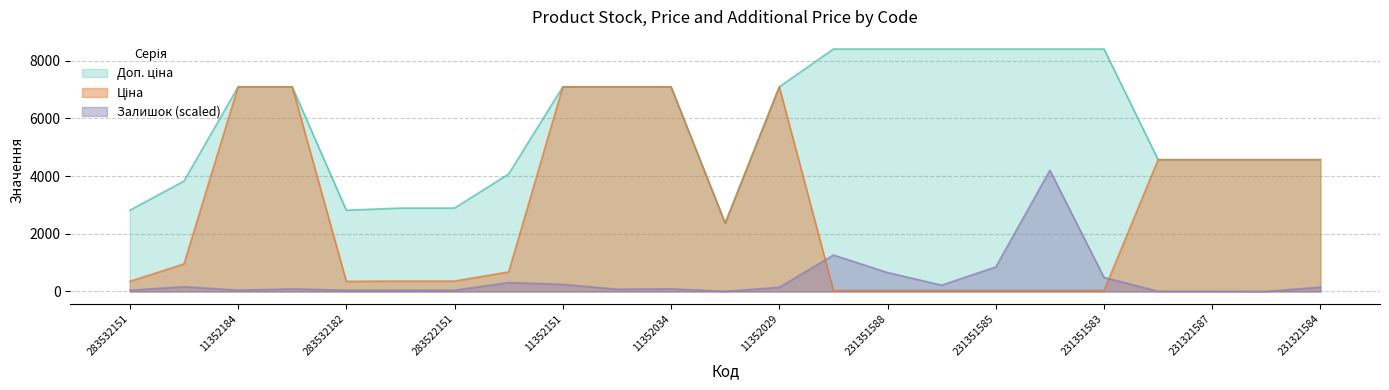

True or false: Доп. ціна has more than 0 points higher than both neighbors.

False